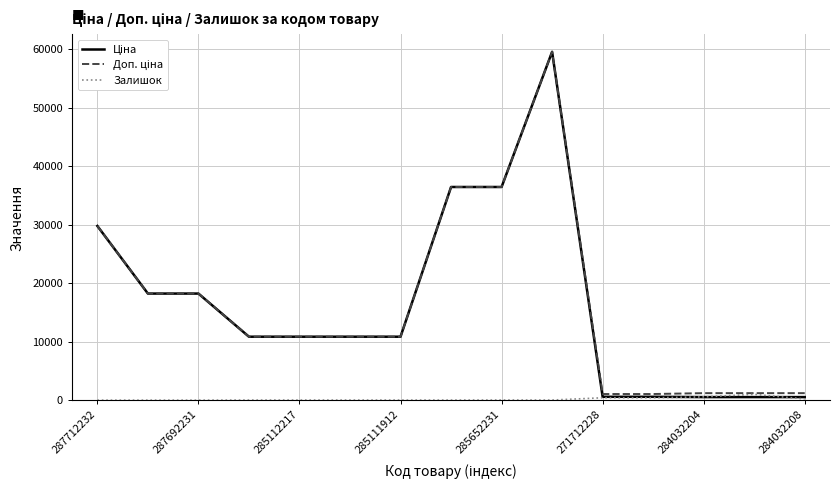

Does the chart have visible grid lines?

Yes